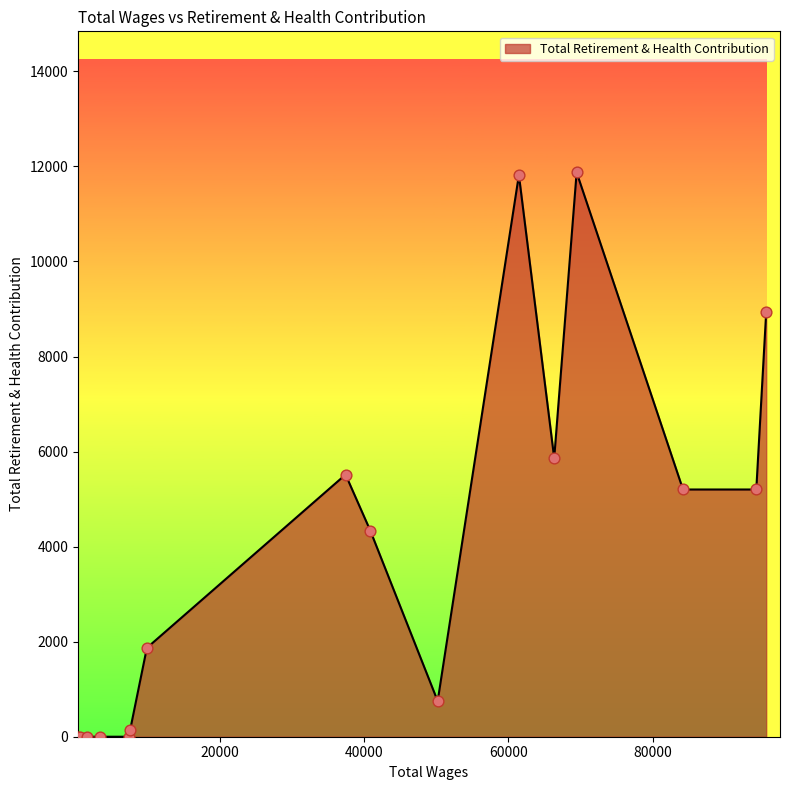

What is the maximum value shown in the chart?

11874